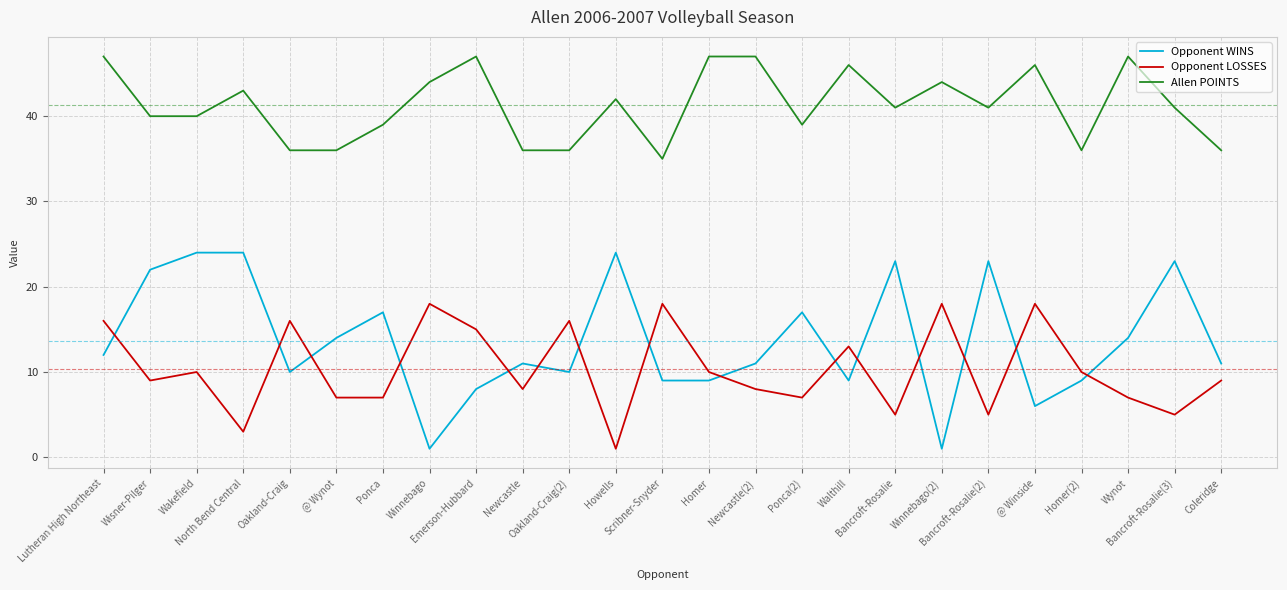

Rank the series at Walthill from lowest to highest value.

Opponent WINS, Opponent LOSSES, Allen POINTS